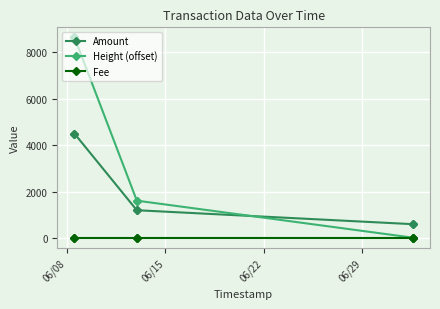

What is the difference between the maximum and minimum values in the Height (offset) series?

8636